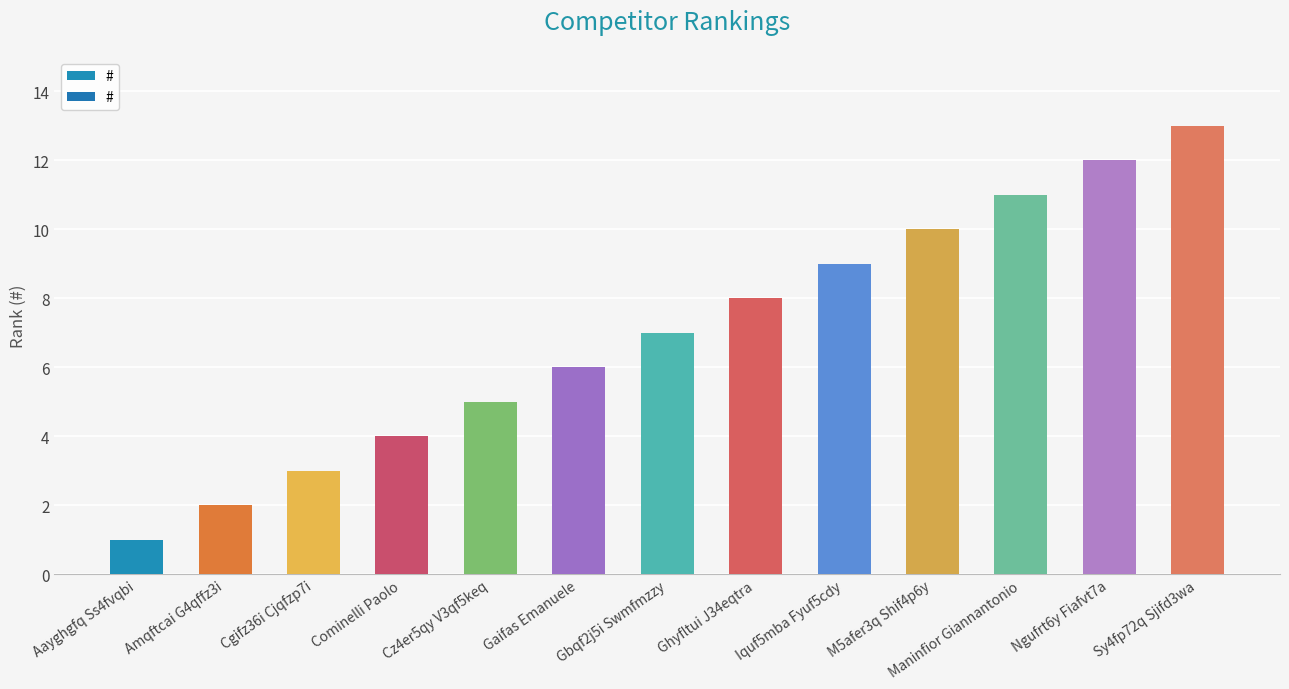

What is the average value?

7